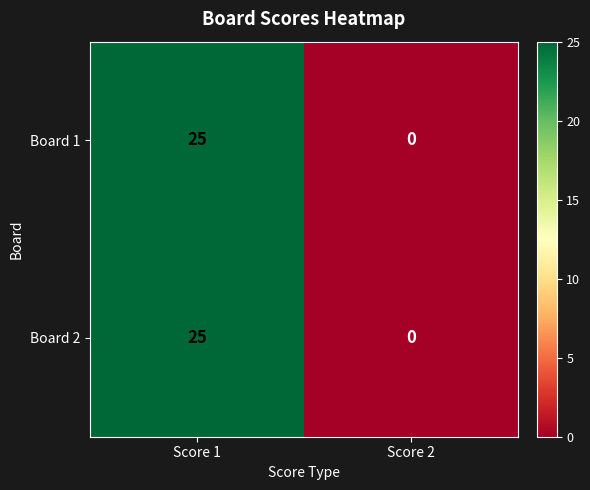

What is the total value across all series at Score 1?

50